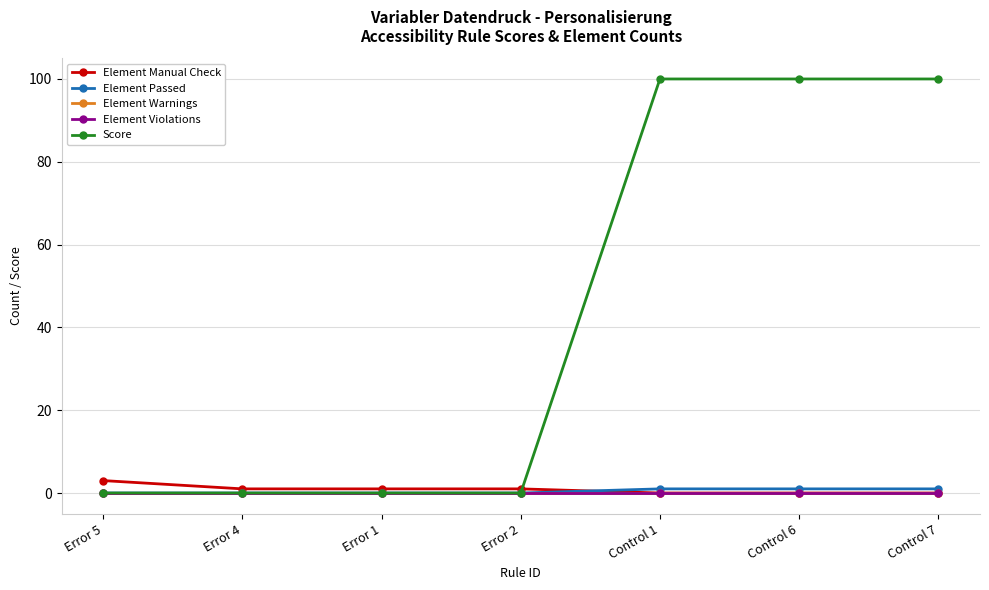

What is the maximum value shown in the chart?

100